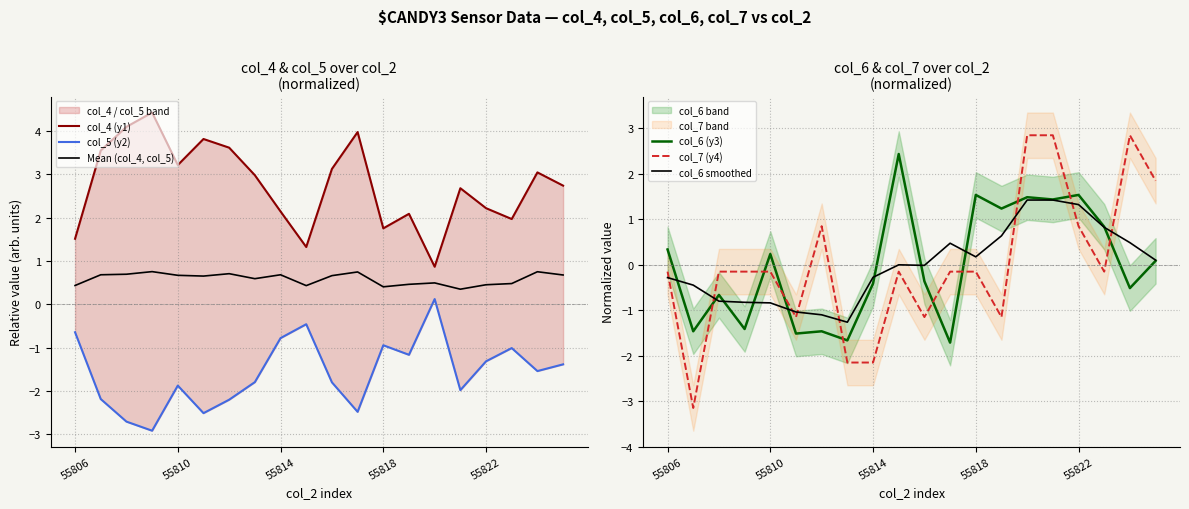

Is this an area chart (filled region under the line)?

No